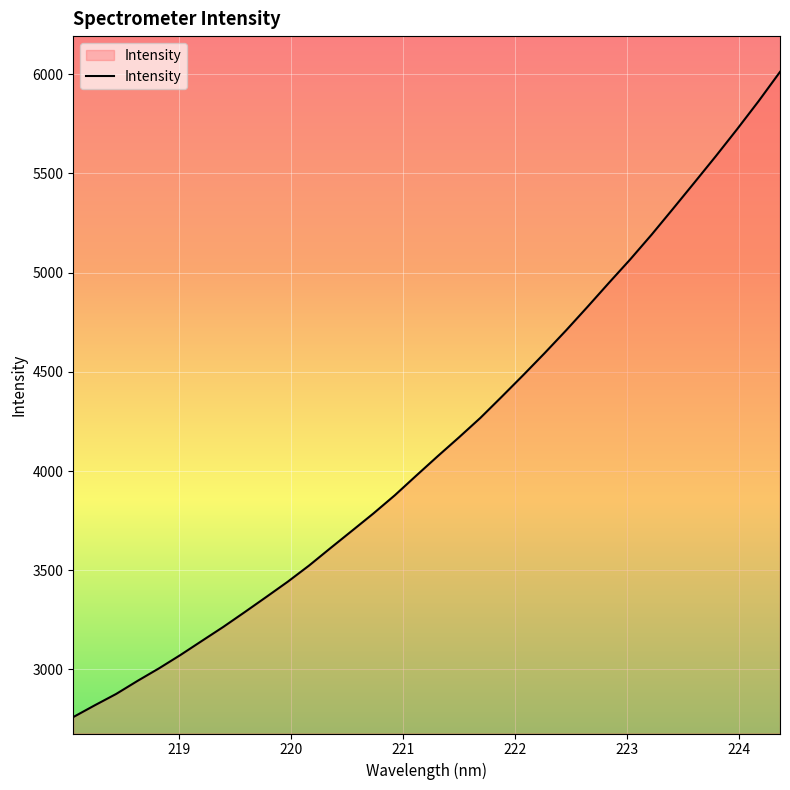

What is the difference between the maximum and minimum values?

3250.7